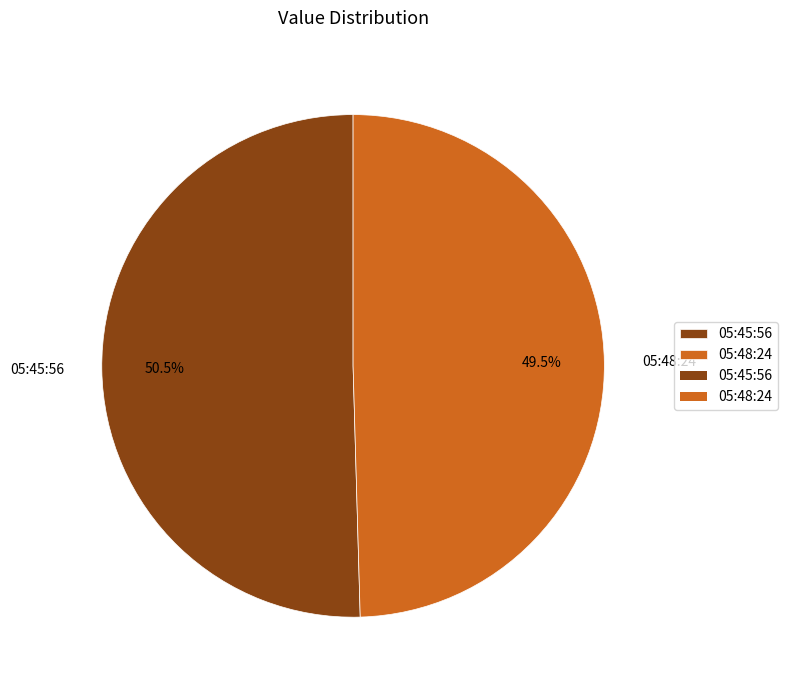

What is the ratio of the value at 05:48:24 to the value at 05:45:56?

1.0